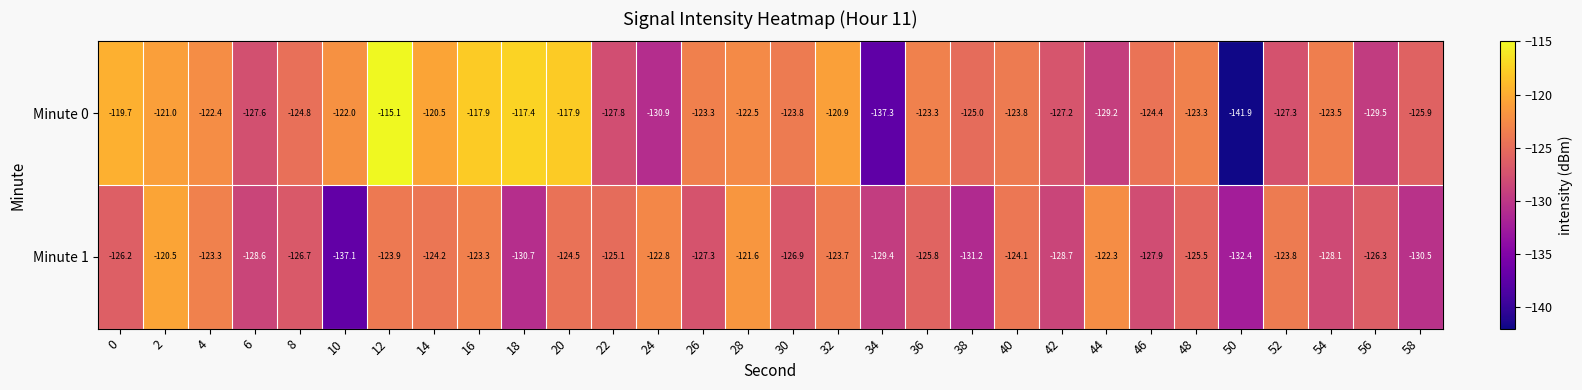

Is it true that Minute 1 equals -223.9 at 58?

False